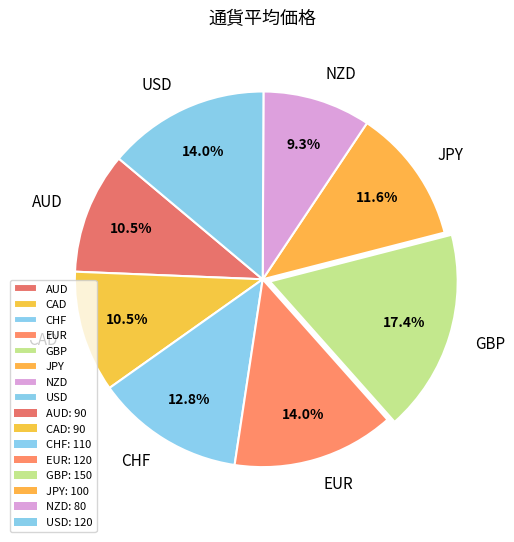

Count the number of slices in the pie.

8